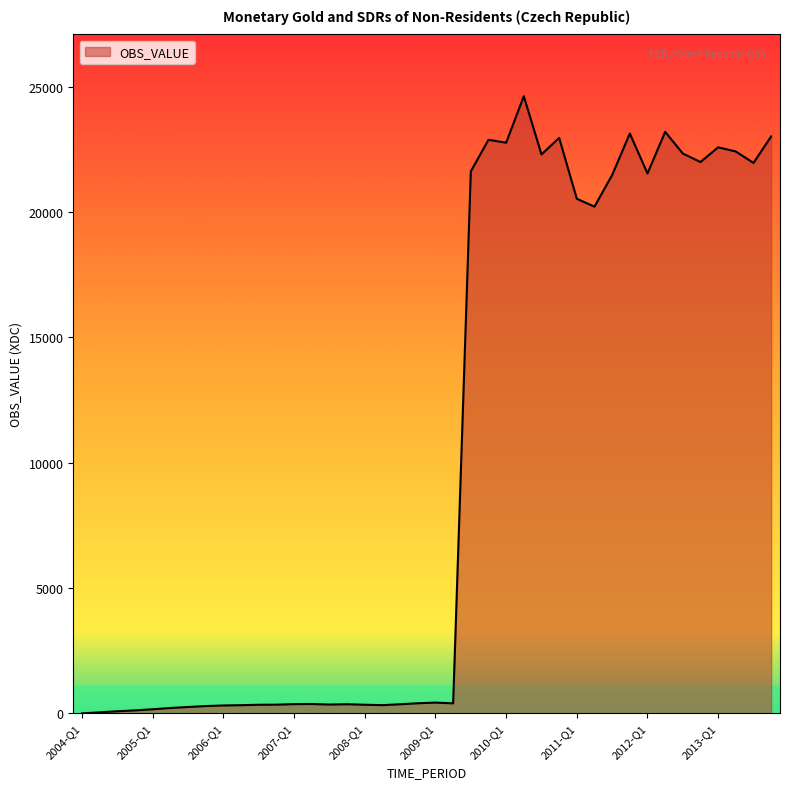

What is the average value?

10192